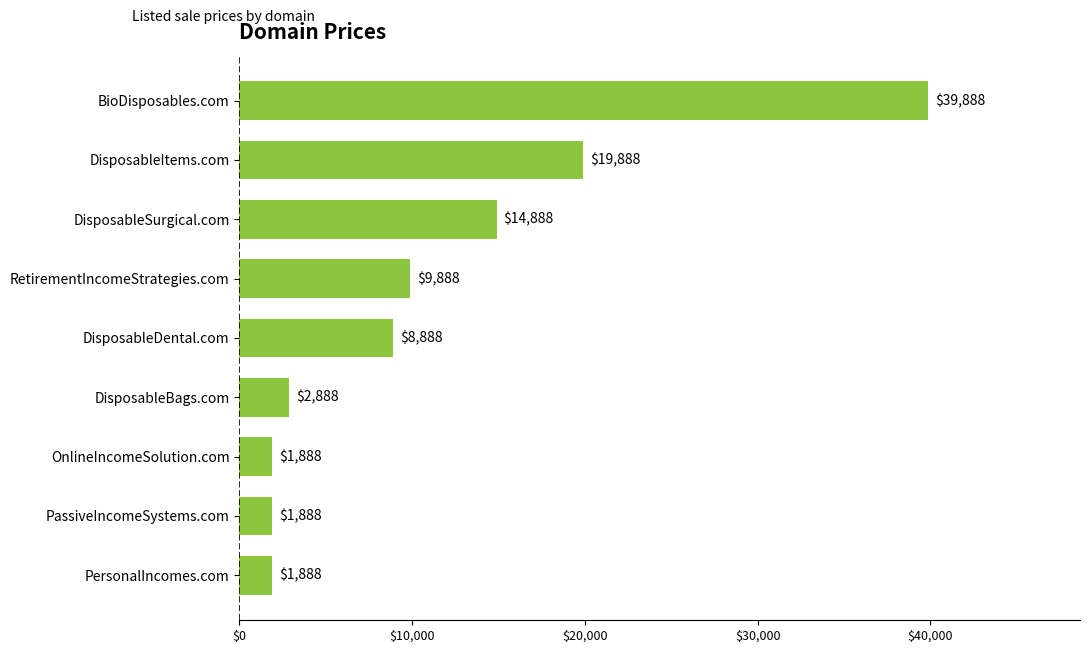

Between RetirementIncomeStrategies.com and DisposableBags.com, which is larger?

RetirementIncomeStrategies.com